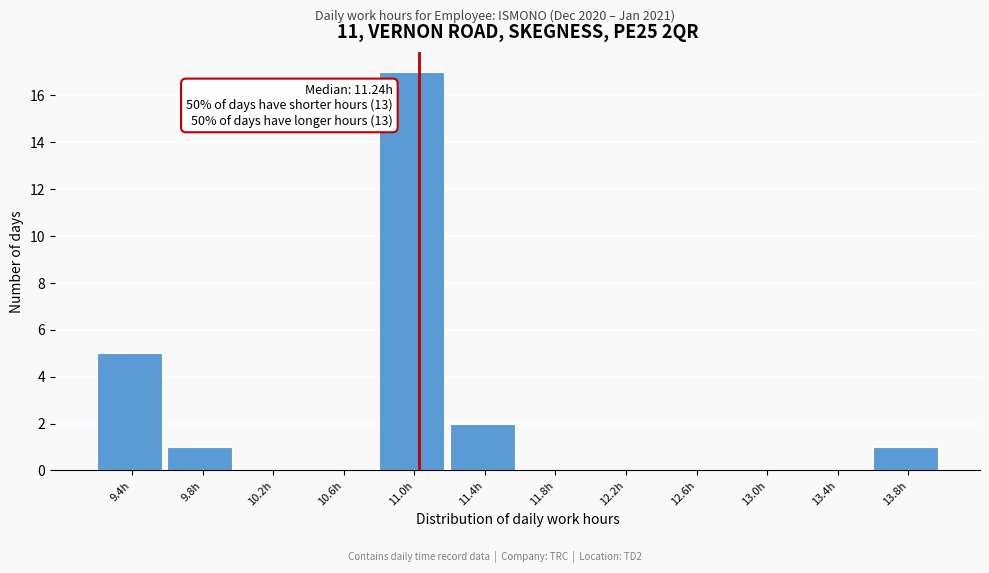

Reading left to right, extract all data points from this chart.

9.4h=5	9.8h=1	10.2h=0	10.6h=0	11.0h=17	11.4h=2	11.8h=0	12.2h=0	12.6h=0	13.0h=0	13.4h=0	13.8h=1